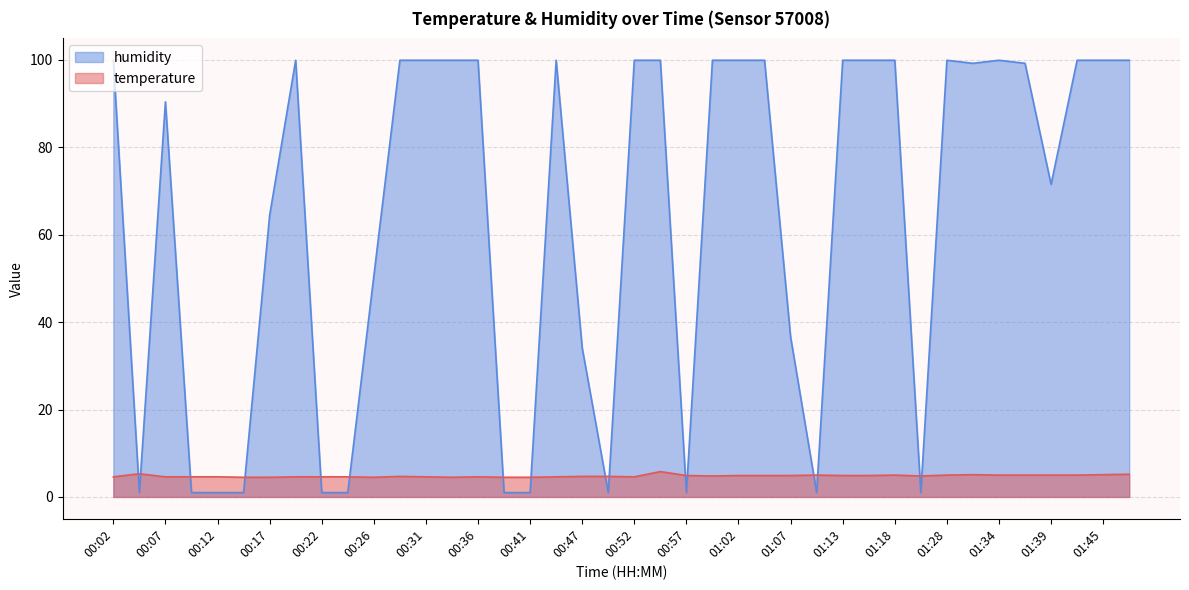

What is the label of the 7th point from the left?

00:17